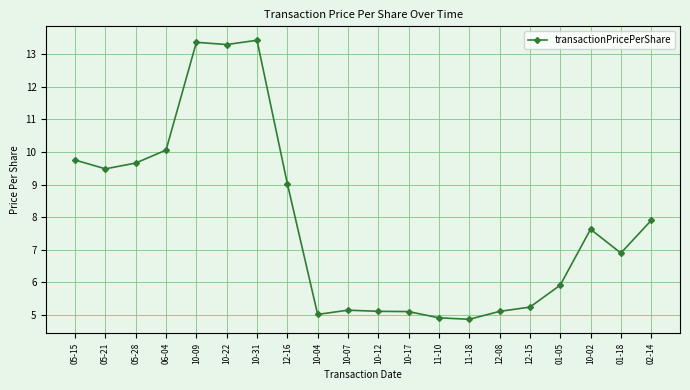

Is it true that the value at 10-12 is 5.1?

True